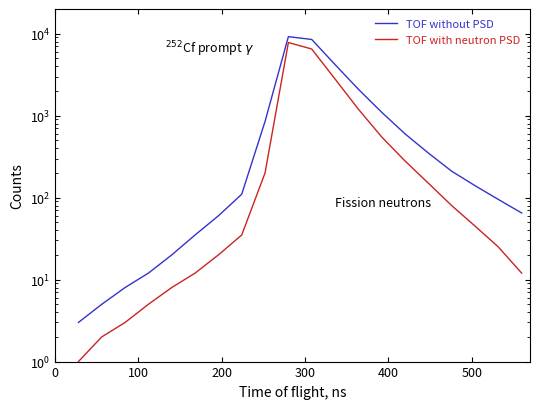

What are all the series names shown in the legend?

TOF without PSD, TOF with neutron PSD